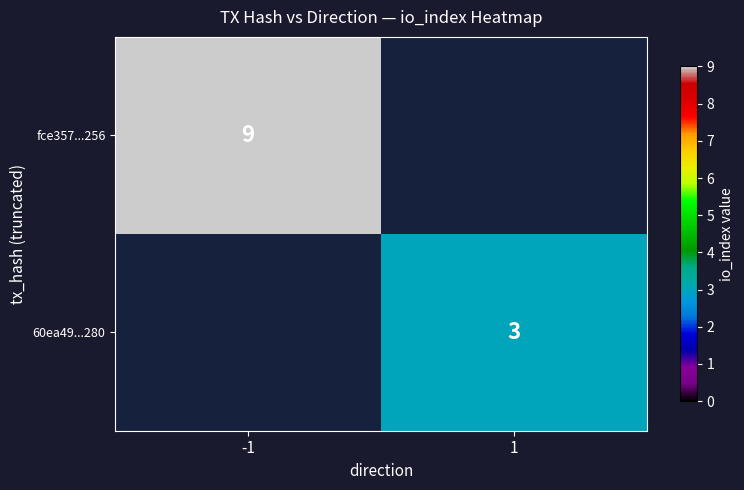

True or false: fce357...256 has a value of 5 at -1.

False